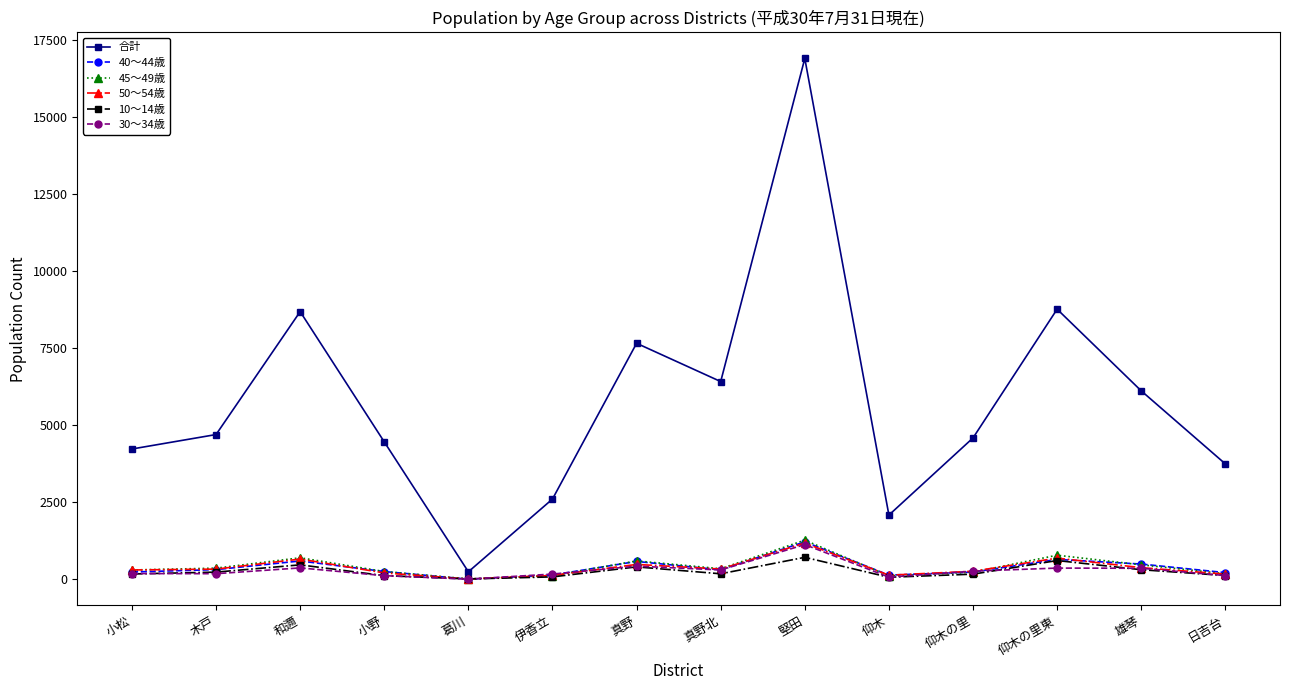

At which category is the sum across all series the highest?

堅田